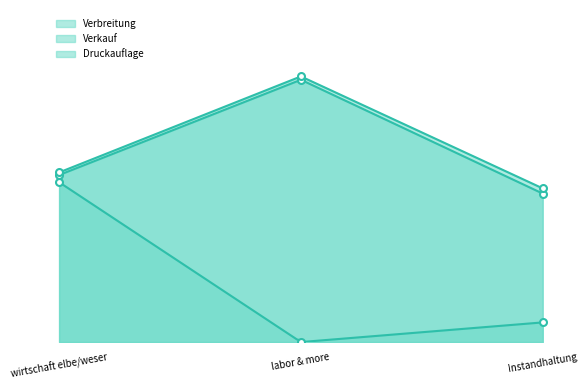

What is the maximum value shown in the chart?

21000